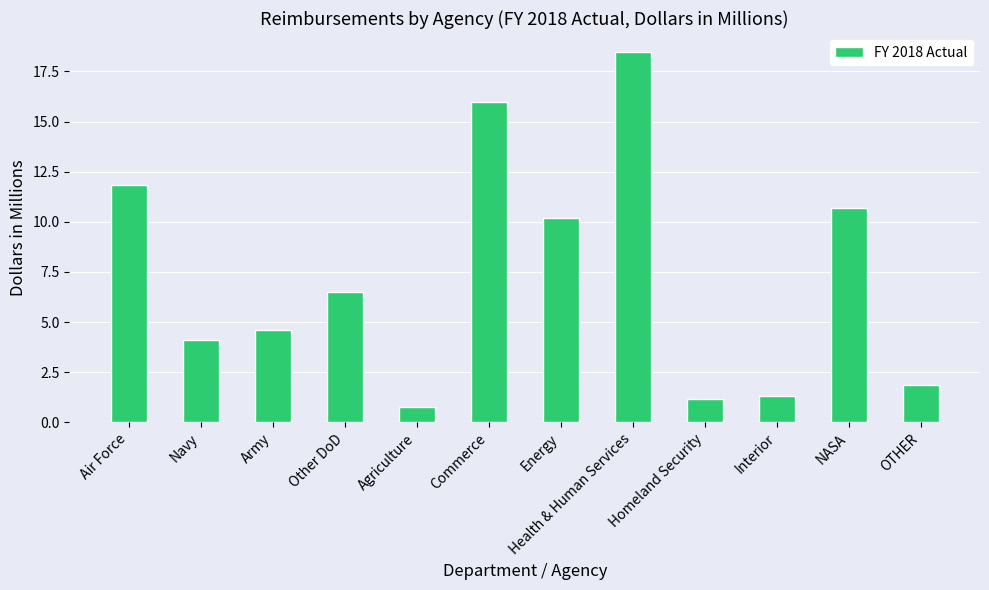

What is the difference between the maximum and minimum values?

17.7